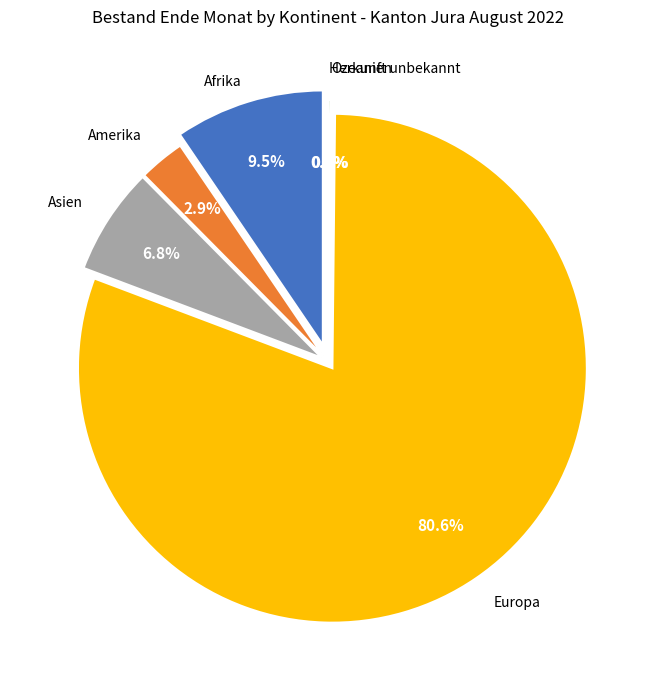

Which category has the biggest portion of the pie?

Europa